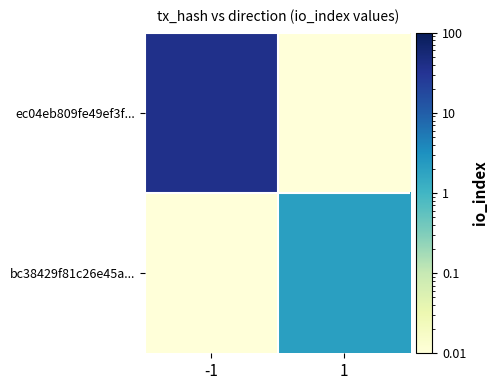

List the series in order of their peak value, lowest first.

bc38429f81c26e45a..., ec04eb809fe49ef3f...